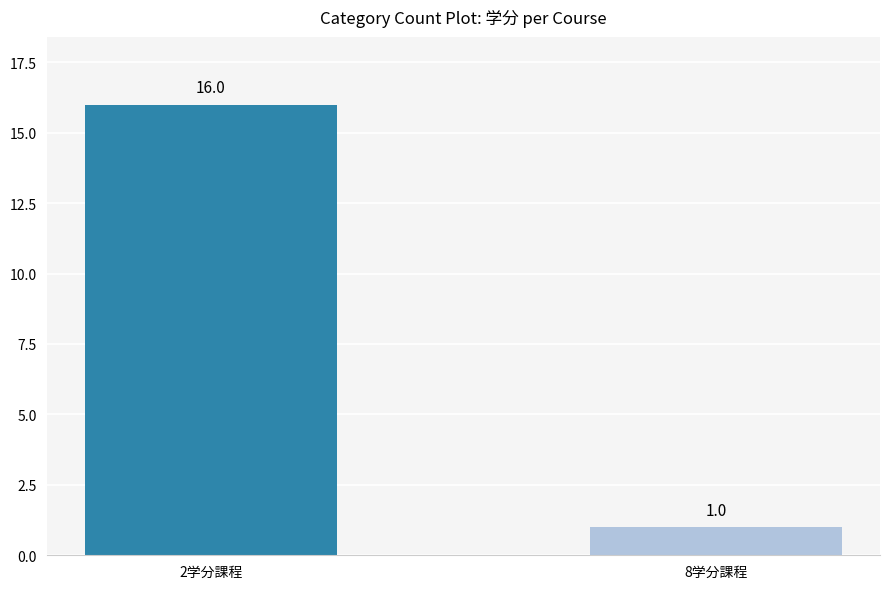

List the labels in order of value, largest first.

2学分課程, 8学分課程